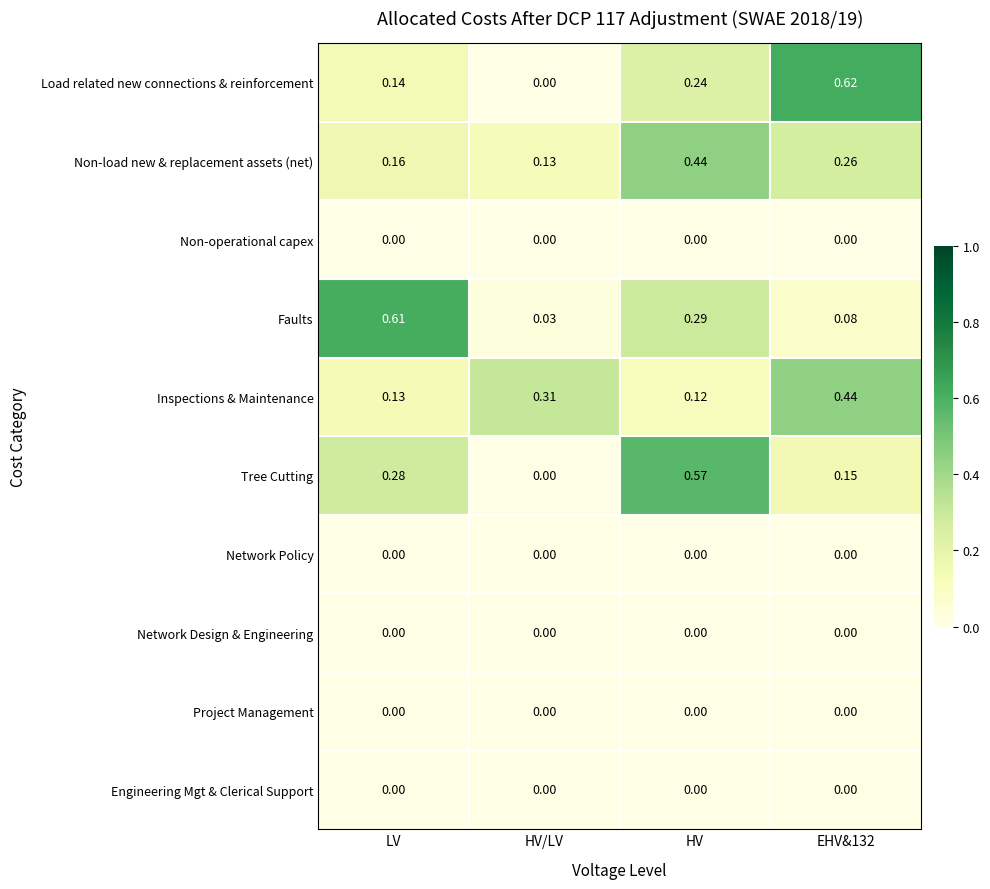

At which label is Non-load new & replacement assets (net) closest to 0?

HV/LV